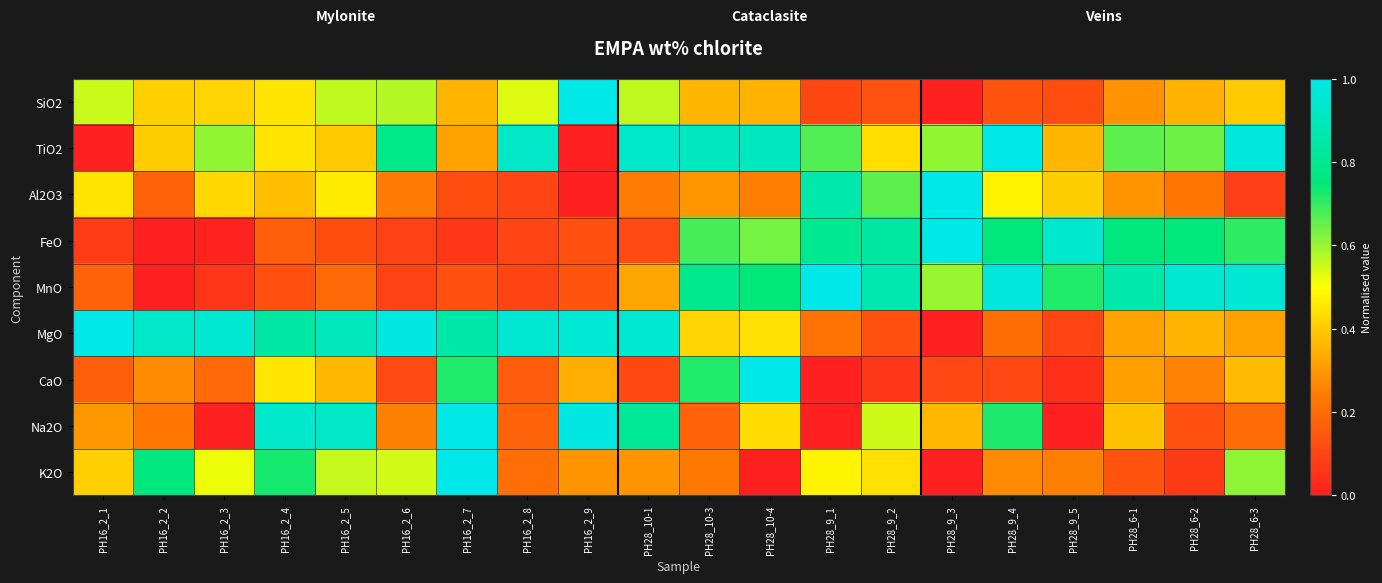

Reading right to left, extract all data points from this chart.

SiO2: PH28_6-3=0.4	PH28_6-2=0.3	PH28_6-1=0.3	PH28_9_5=0.1	PH28_9_4=0.1	PH28_9_3=0.0	PH28_9_2=0.1	PH28_9_1=0.1	PH28_10-4=0.3	PH28_10-3=0.4	PH28_10-1=0.6	PH16_2_9=1.0	PH16_2_8=0.5	PH16_2_7=0.4	PH16_2_6=0.6	PH16_2_5=0.6	PH16_2_4=0.4	PH16_2_3=0.4	PH16_2_2=0.4	PH16_2_1=0.6
TiO2: PH28_6-3=1.0	PH28_6-2=0.6	PH28_6-1=0.7	PH28_9_5=0.4	PH28_9_4=1.0	PH28_9_3=0.6	PH28_9_2=0.4	PH28_9_1=0.7	PH28_10-4=0.9	PH28_10-3=0.9	PH28_10-1=0.9	PH16_2_9=0.0	PH16_2_8=0.9	PH16_2_7=0.3	PH16_2_6=0.8	PH16_2_5=0.4	PH16_2_4=0.4	PH16_2_3=0.6	PH16_2_2=0.4	PH16_2_1=0.0
Al2O3: PH28_6-3=0.1	PH28_6-2=0.2	PH28_6-1=0.3	PH28_9_5=0.4	PH28_9_4=0.5	PH28_9_3=1.0	PH28_9_2=0.7	PH28_9_1=0.9	PH28_10-4=0.2	PH28_10-3=0.3	PH28_10-1=0.2	PH16_2_9=0.0	PH16_2_8=0.1	PH16_2_7=0.1	PH16_2_6=0.2	PH16_2_5=0.5	PH16_2_4=0.4	PH16_2_3=0.4	PH16_2_2=0.2	PH16_2_1=0.4
FeO: PH28_6-3=0.7	PH28_6-2=0.8	PH28_6-1=0.8	PH28_9_5=0.9	PH28_9_4=0.8	PH28_9_3=1.0	PH28_9_2=0.8	PH28_9_1=0.8	PH28_10-4=0.6	PH28_10-3=0.7	PH28_10-1=0.1	PH16_2_9=0.1	PH16_2_8=0.1	PH16_2_7=0.1	PH16_2_6=0.1	PH16_2_5=0.1	PH16_2_4=0.2	PH16_2_3=0.0	PH16_2_2=0.0	PH16_2_1=0.1
MnO: PH28_6-3=0.9	PH28_6-2=0.9	PH28_6-1=0.9	PH28_9_5=0.7	PH28_9_4=1.0	PH28_9_3=0.6	PH28_9_2=0.9	PH28_9_1=1.0	PH28_10-4=0.7	PH28_10-3=0.8	PH28_10-1=0.3	PH16_2_9=0.1	PH16_2_8=0.1	PH16_2_7=0.1	PH16_2_6=0.1	PH16_2_5=0.2	PH16_2_4=0.1	PH16_2_3=0.1	PH16_2_2=0.0	PH16_2_1=0.2
MgO: PH28_6-3=0.3	PH28_6-2=0.4	PH28_6-1=0.3	PH28_9_5=0.1	PH28_9_4=0.2	PH28_9_3=0.0	PH28_9_2=0.1	PH28_9_1=0.2	PH28_10-4=0.4	PH28_10-3=0.4	PH28_10-1=0.9	PH16_2_9=1.0	PH16_2_8=1.0	PH16_2_7=0.9	PH16_2_6=1.0	PH16_2_5=0.9	PH16_2_4=0.8	PH16_2_3=0.9	PH16_2_2=0.9	PH16_2_1=1.0
CaO: PH28_6-3=0.4	PH28_6-2=0.3	PH28_6-1=0.3	PH28_9_5=0.0	PH28_9_4=0.1	PH28_9_3=0.1	PH28_9_2=0.1	PH28_9_1=0.0	PH28_10-4=1.0	PH28_10-3=0.7	PH28_10-1=0.1	PH16_2_9=0.3	PH16_2_8=0.2	PH16_2_7=0.7	PH16_2_6=0.1	PH16_2_5=0.4	PH16_2_4=0.5	PH16_2_3=0.2	PH16_2_2=0.3	PH16_2_1=0.2
Na2O: PH28_6-3=0.2	PH28_6-2=0.1	PH28_6-1=0.4	PH28_9_5=0.0	PH28_9_4=0.7	PH28_9_3=0.4	PH28_9_2=0.5	PH28_9_1=0.0	PH28_10-4=0.4	PH28_10-3=0.2	PH28_10-1=0.8	PH16_2_9=1.0	PH16_2_8=0.2	PH16_2_7=1.0	PH16_2_6=0.3	PH16_2_5=0.9	PH16_2_4=0.9	PH16_2_3=0.0	PH16_2_2=0.2	PH16_2_1=0.3
K2O: PH28_6-3=0.6	PH28_6-2=0.1	PH28_6-1=0.1	PH28_9_5=0.3	PH28_9_4=0.3	PH28_9_3=0.0	PH28_9_2=0.4	PH28_9_1=0.5	PH28_10-4=0.0	PH28_10-3=0.2	PH28_10-1=0.3	PH16_2_9=0.3	PH16_2_8=0.2	PH16_2_7=1.0	PH16_2_6=0.5	PH16_2_5=0.6	PH16_2_4=0.7	PH16_2_3=0.5	PH16_2_2=0.8	PH16_2_1=0.4